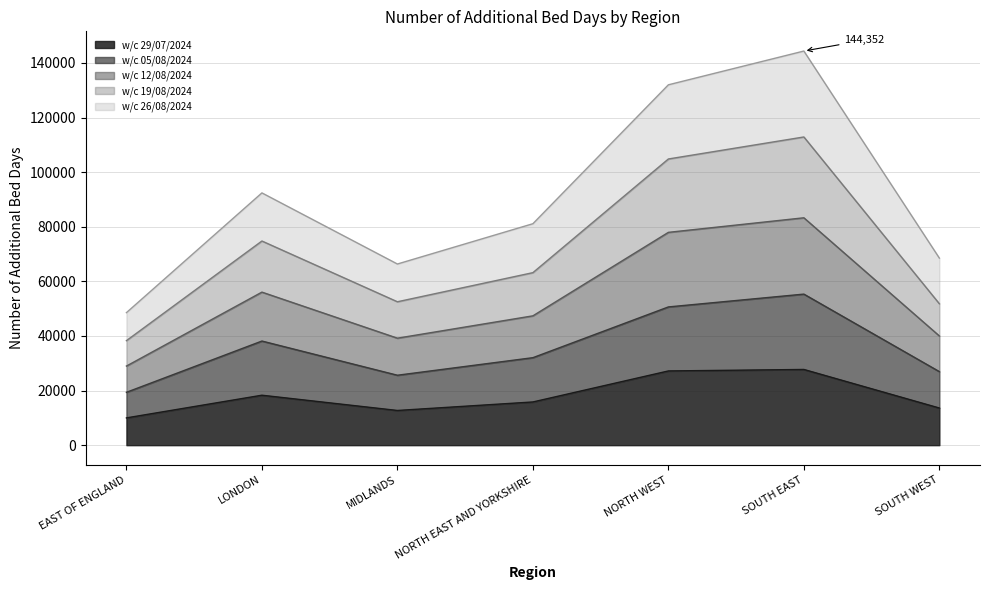

True or false: w/c 05/08/2024 has a value of 16221 at NORTH EAST AND YORKSHIRE.

True